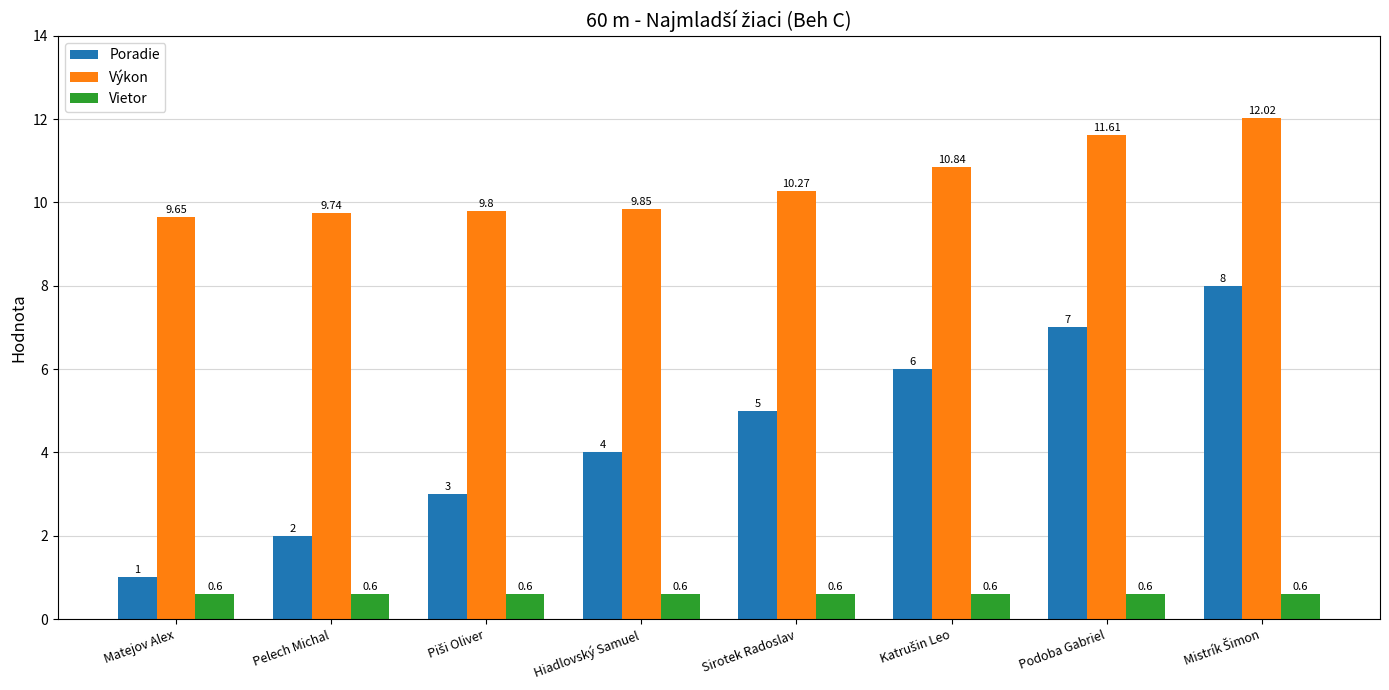

List the series in order of their overall mean, highest first.

Výkon, Poradie, Vietor